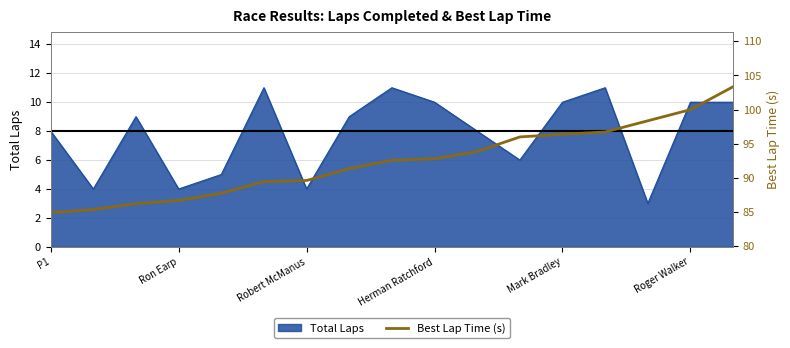

What is the change in value from 10 to 16?

+9.5